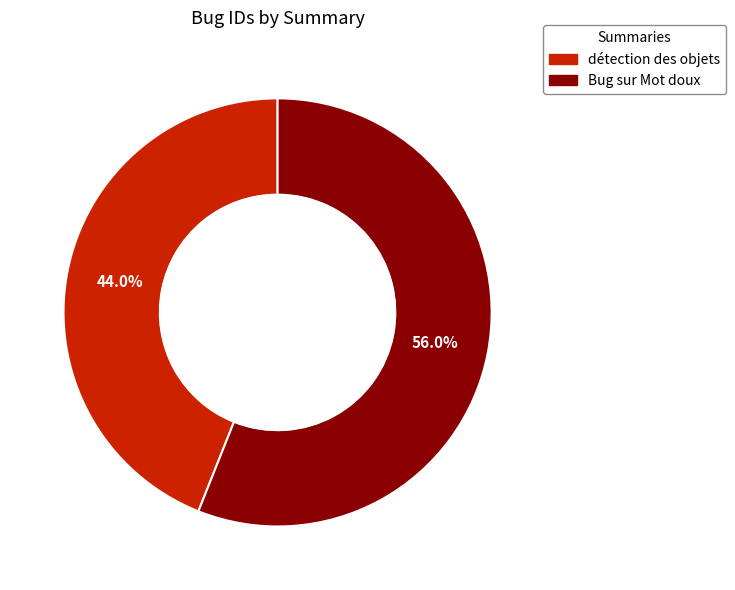

Which category has the smallest portion of the pie?

détection des objets